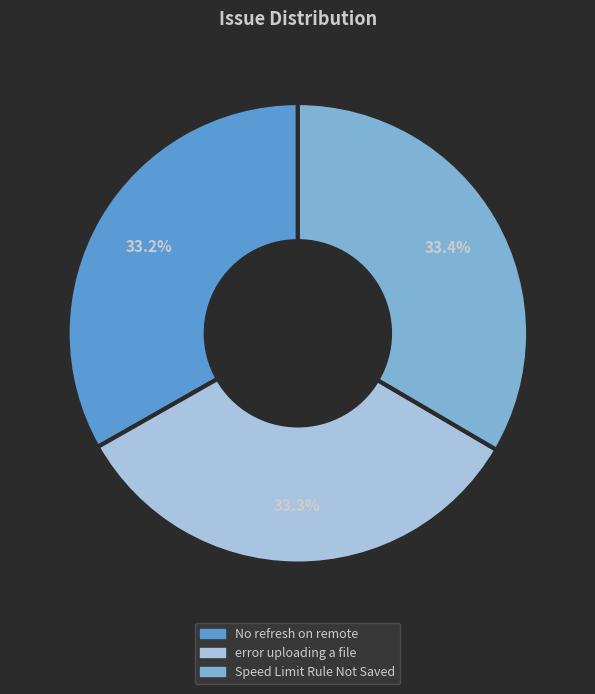

Count the number of slices in the pie.

3